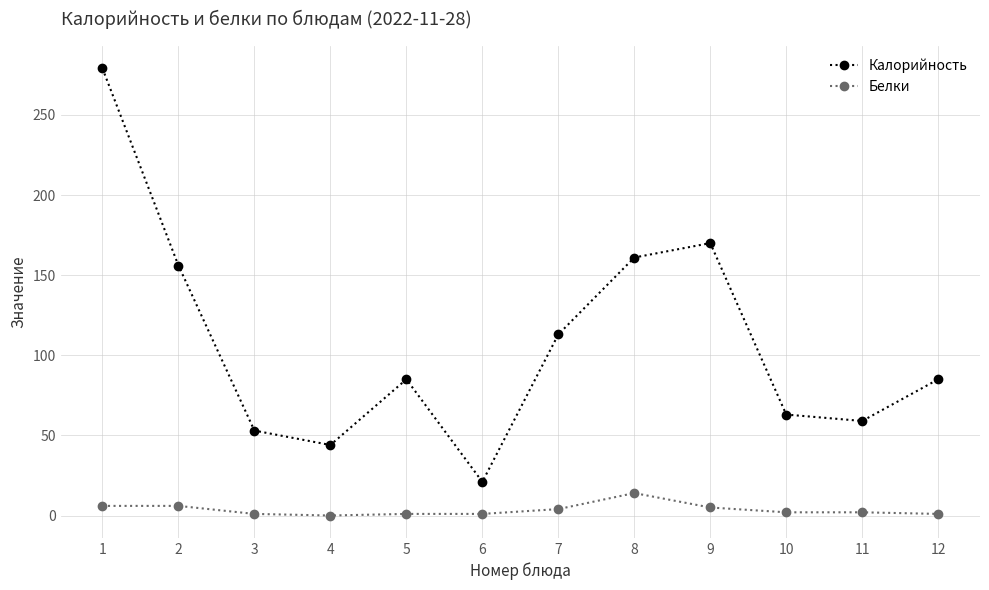

True or false: Калорийность and Белки intersect in this chart.

False